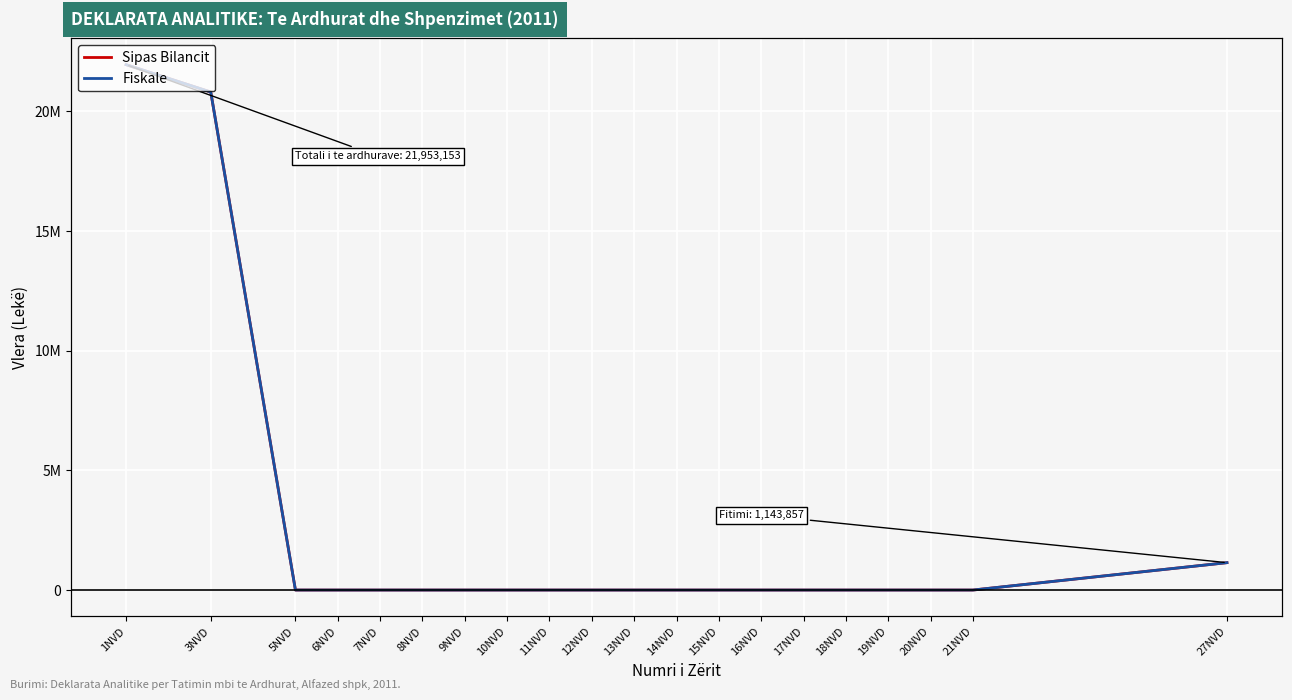

Which category has the highest value in the Fiskale series?

1NVD